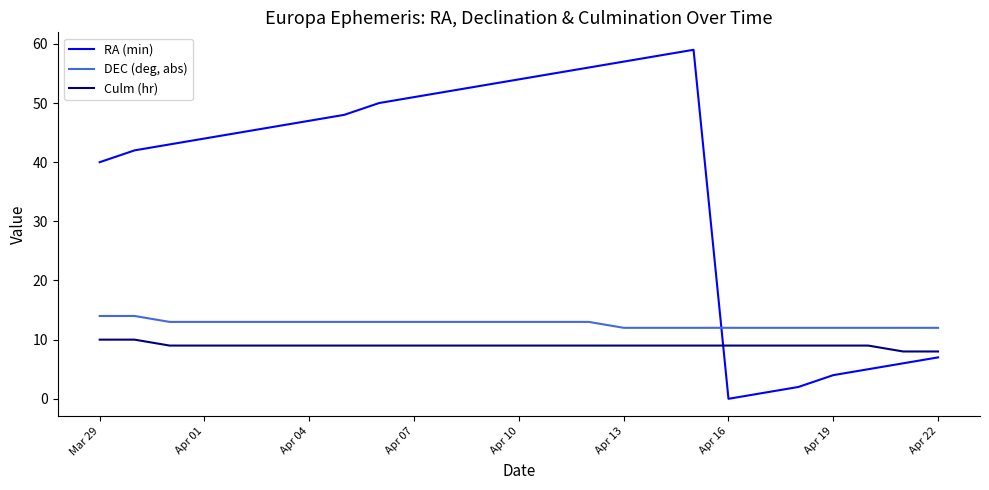

True or false: Culm (hr) and DEC (deg, abs) cross at least once.

False